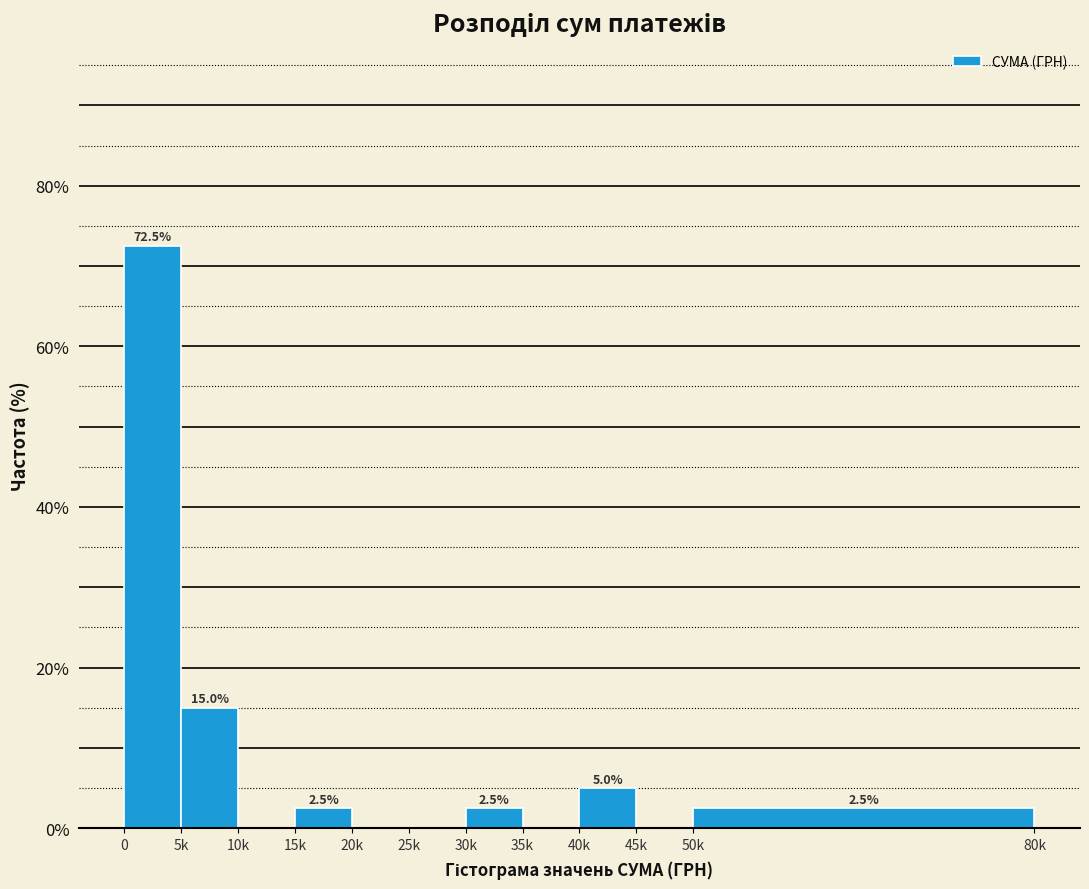

Reading left to right, transcribe all the data shown in this chart.

0=72.5	5k=15.0	10k=0.0	15k=2.5	20k=0.0	25k=0.0	30k=2.5	35k=0.0	40k=5.0	45k=0.0	50k=2.5